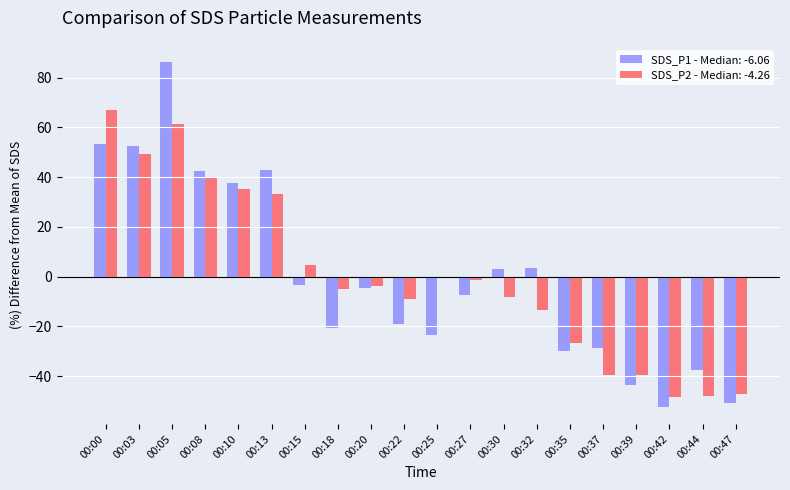

Between 00:35 and 00:42, which series saw the biggest shift?

SDS_P1 - Median: -6.06